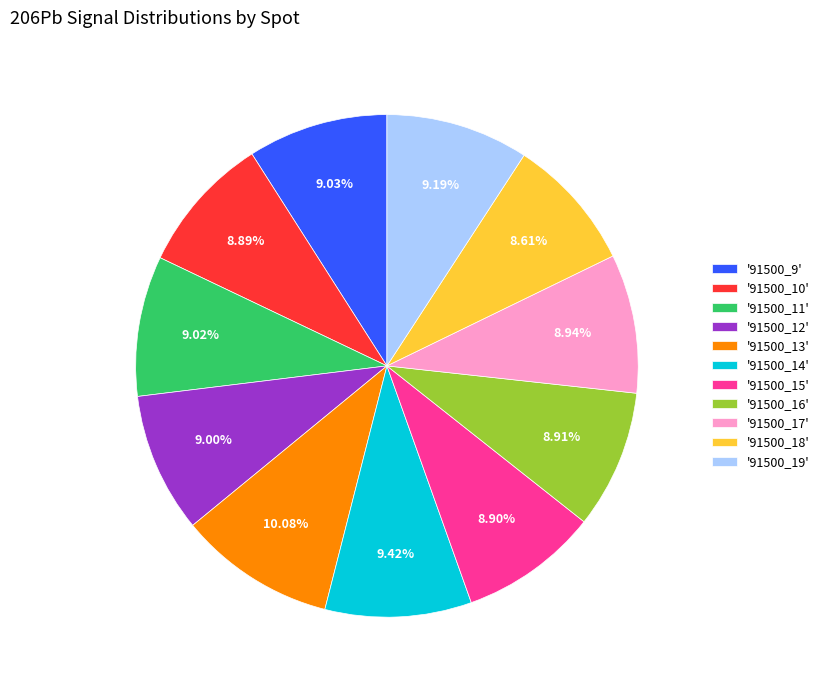

What is the ratio of the value at '91500_13' to the value at '91500_11'?

1.1